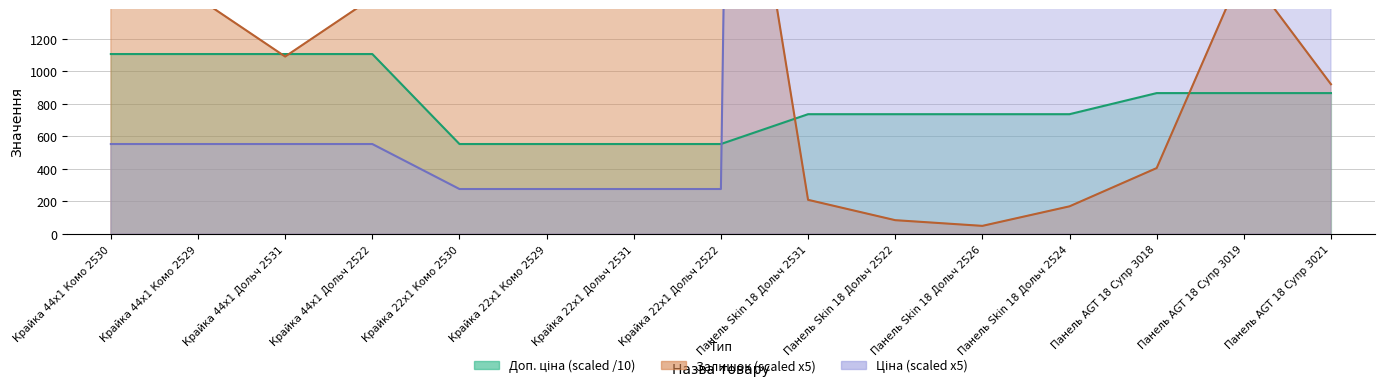

Where do Залишок and Ціна first cross each other?

Крайка 22x1 Дольч 2522 and Панель Skin 18 Дольч 2531